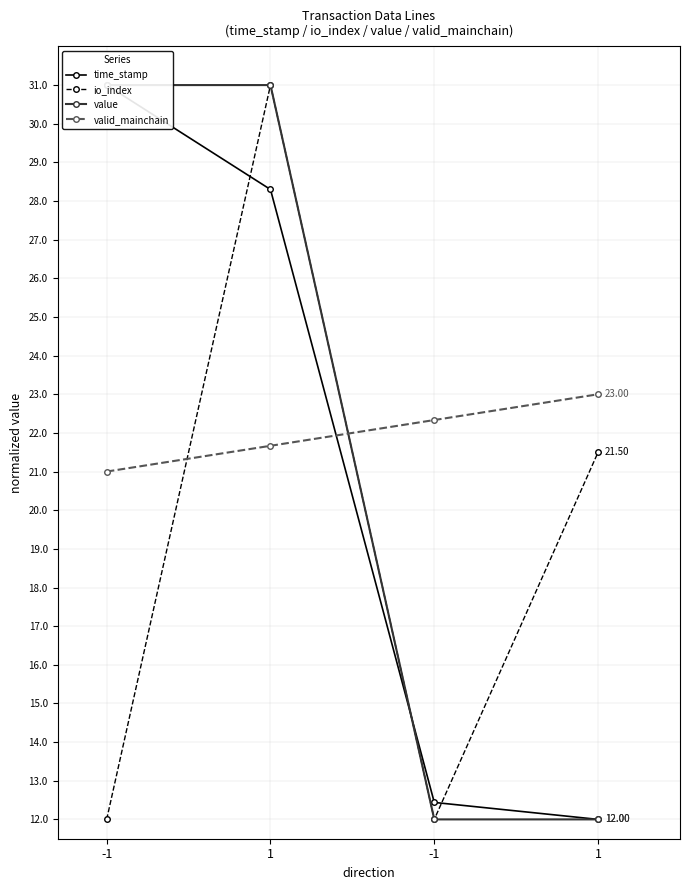

What is the smallest value displayed?

12.0